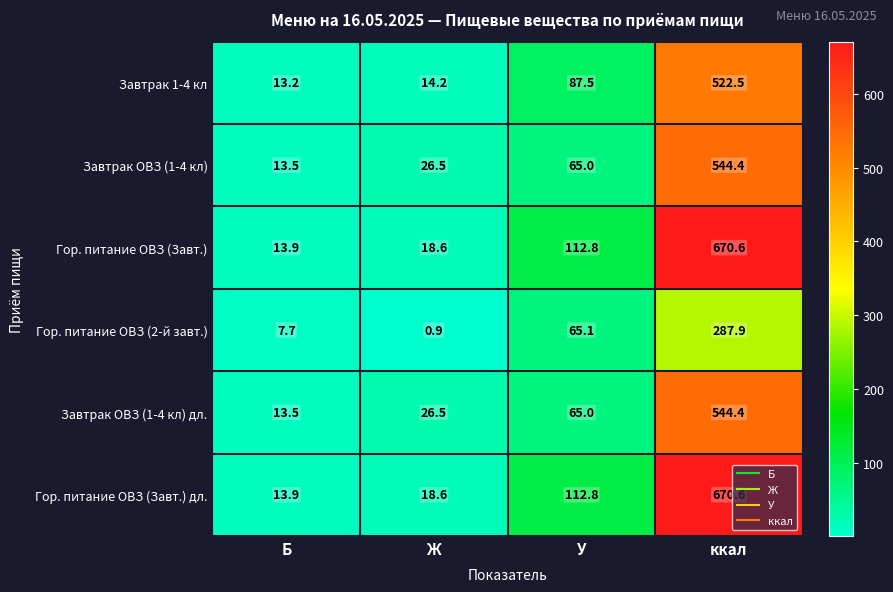

The value of Завтрак ОВЗ (1-4 кл) at Б is 13.5. True or false?

True